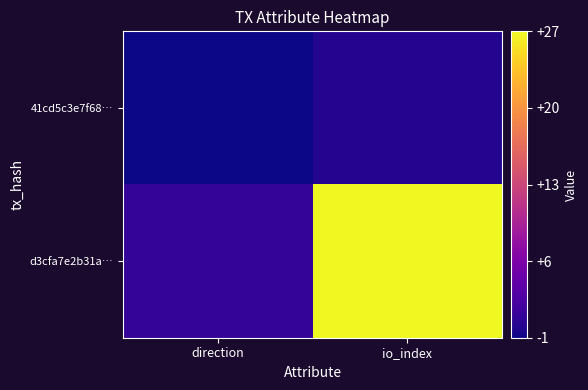

List the series in order of their overall mean, lowest first.

41cd5c3e7f68…, d3cfa7e2b31a…